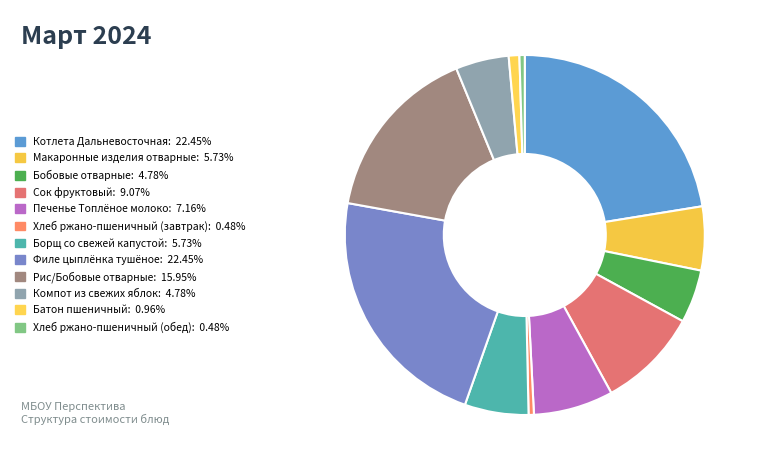

To the nearest percent, what is the average slice percentage?

8%